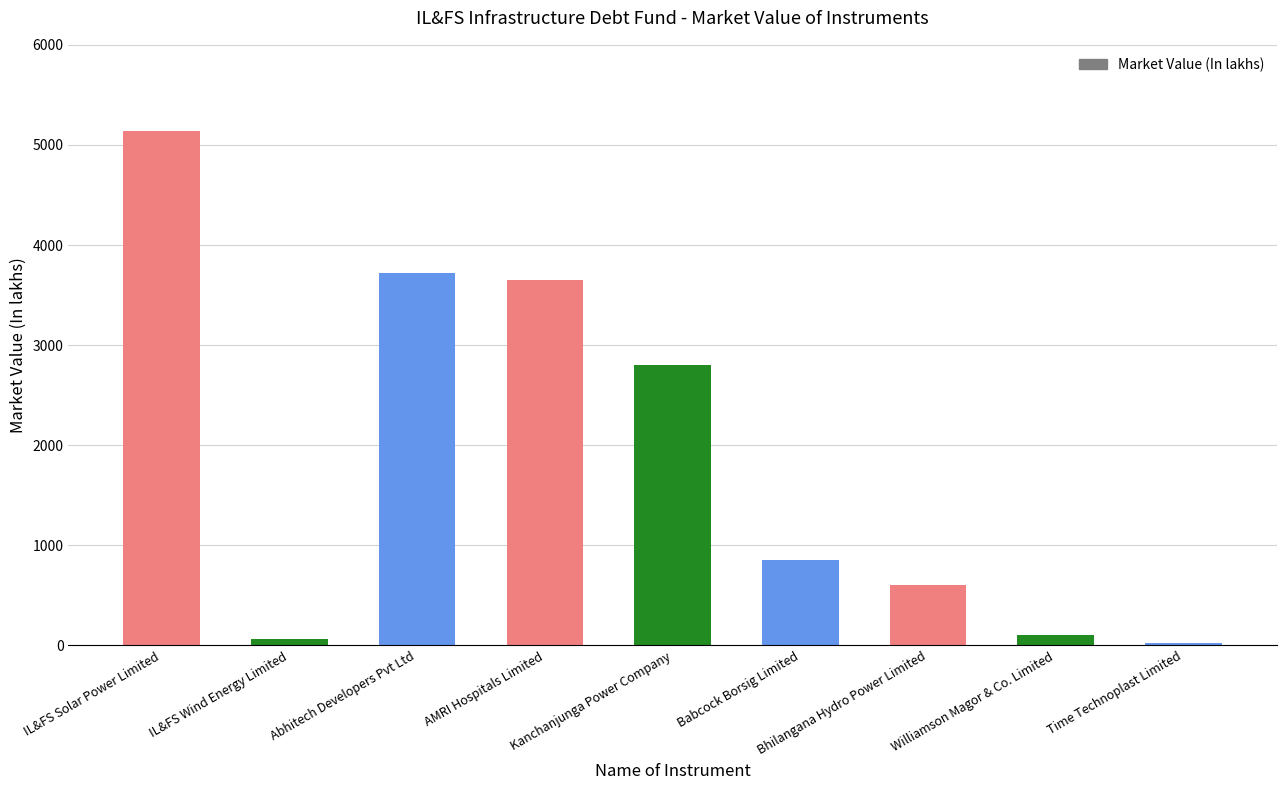

True or false: the data shows 2800.0 at Kanchanjunga Power Company.

True